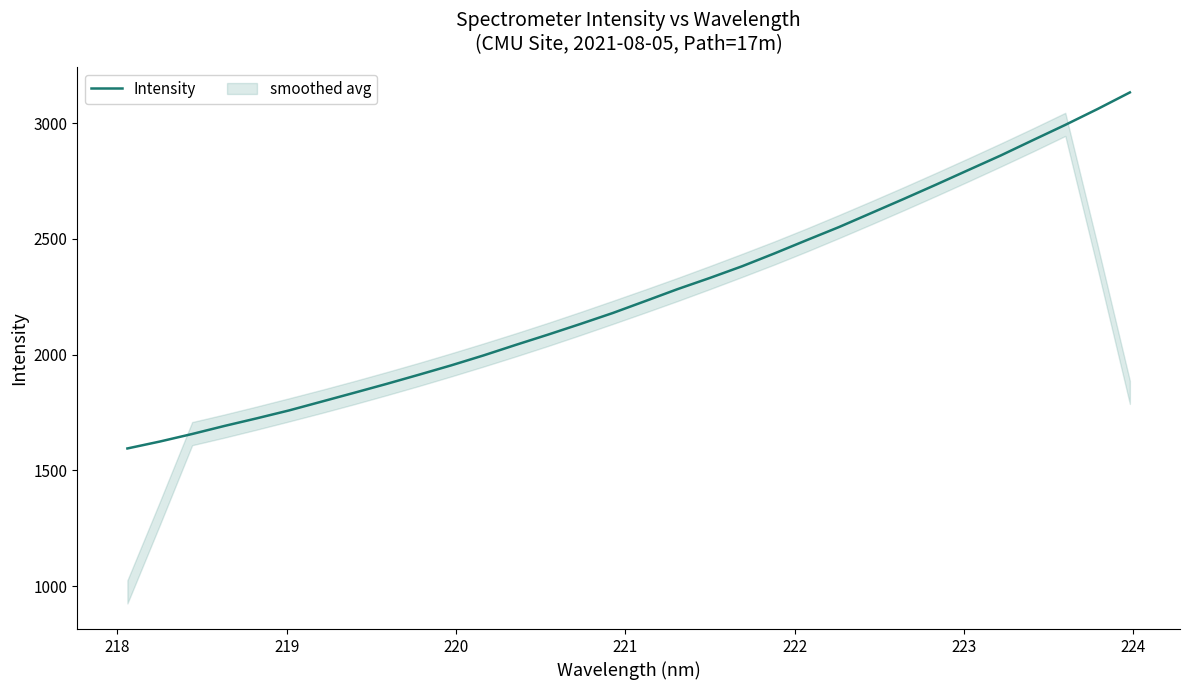

What is the value of the 5th point from the left?

1725.2